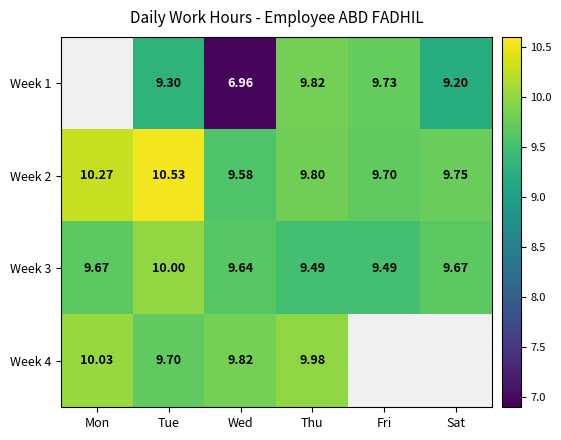

How many values in Week 1 are above zero?

5